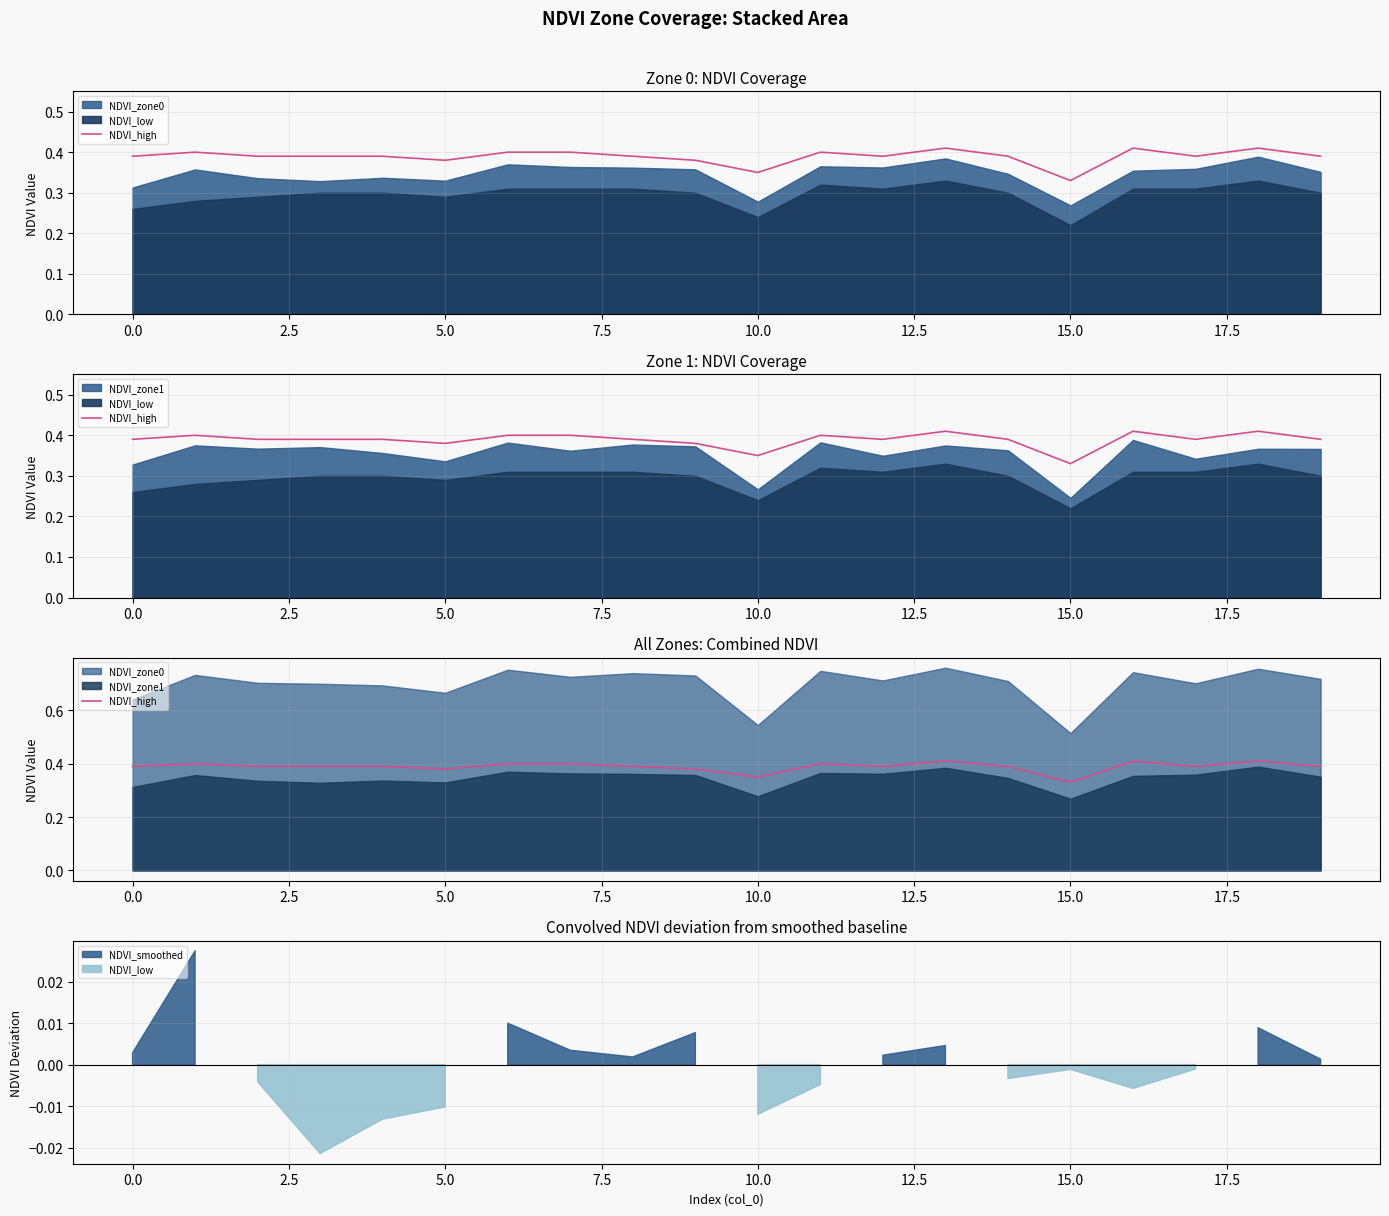

Reading left to right, list all the values displayed in this chart.

0.4	0.4	0.4	0.4	0.4	0.4	0.4	0.4	0.4	0.4	0.3	0.4	0.4	0.4	0.4	0.3	0.4	0.4	0.4	0.4